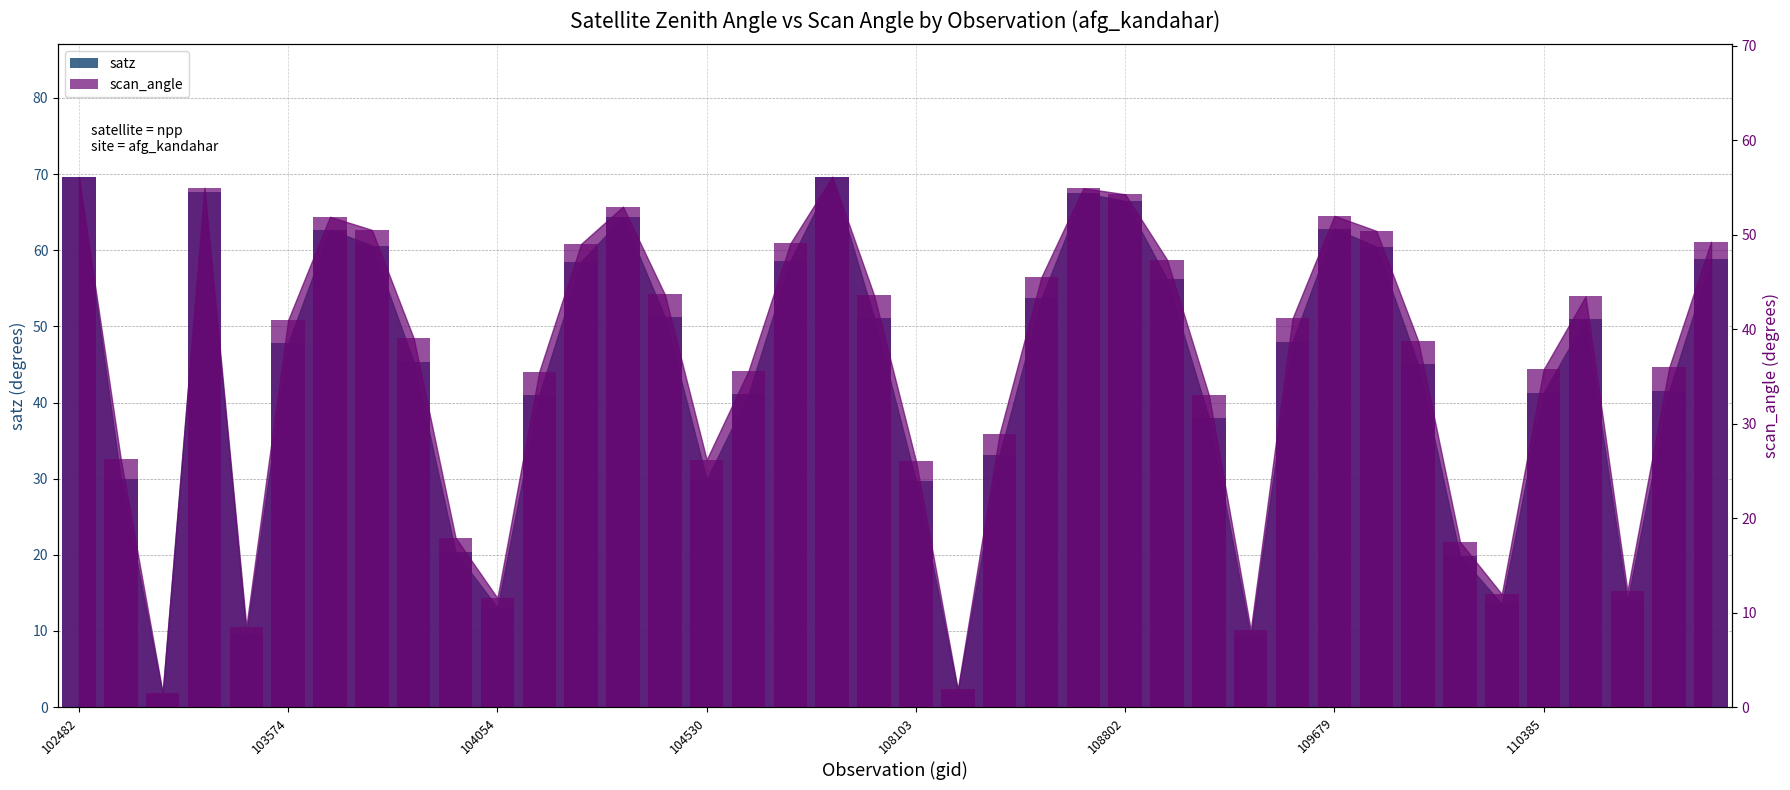

Is the value of scan_angle at 108281 greater than the value of satz at 108103?

No